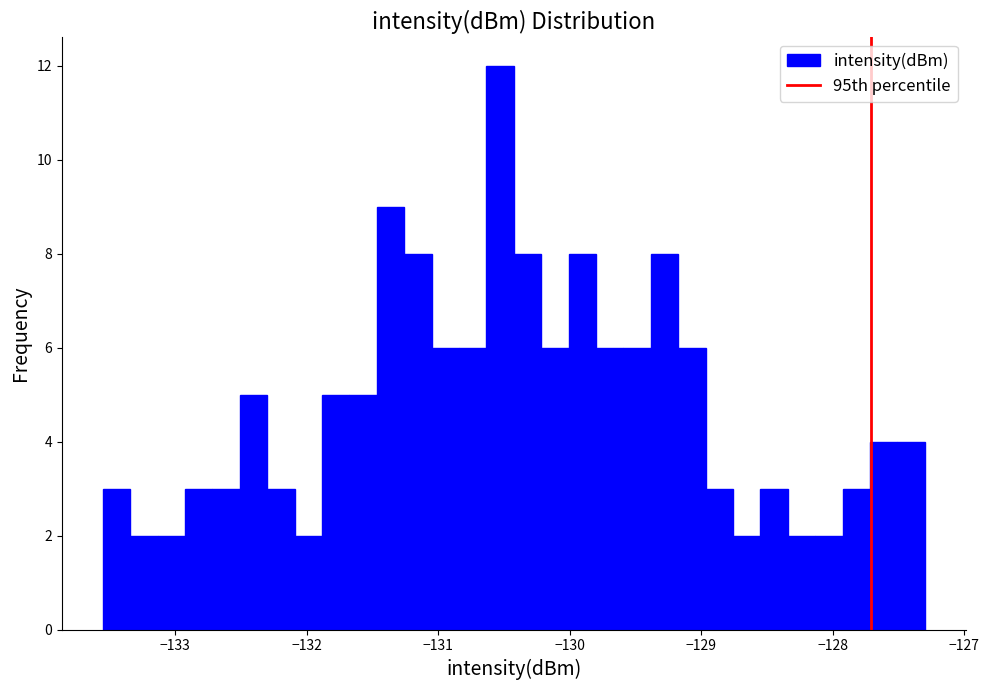

Around what value on the x-axis is the tallest bar? Give the approximate position of its centre, as read against the axis.

-130.5